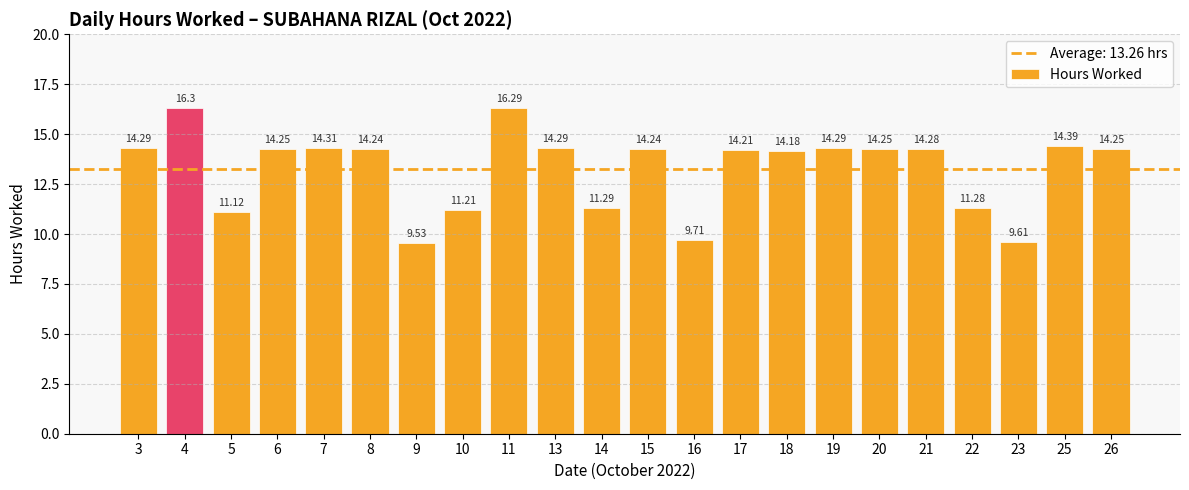

What is the difference between the maximum and minimum values?

6.8